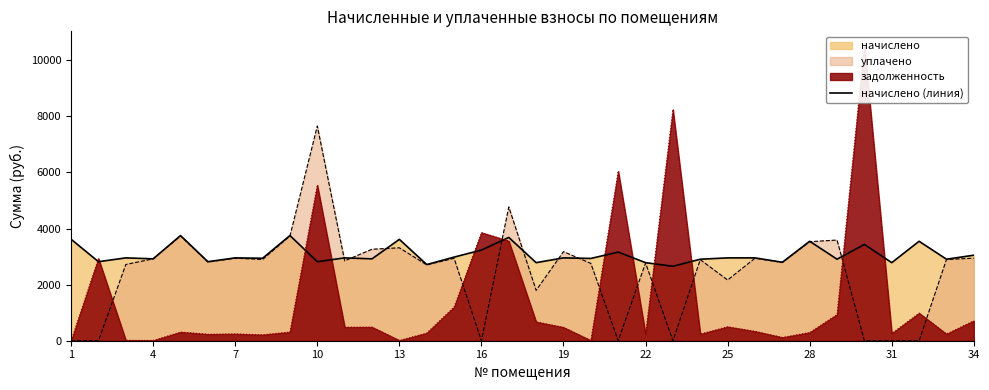

How many lines are shown in the chart?

1